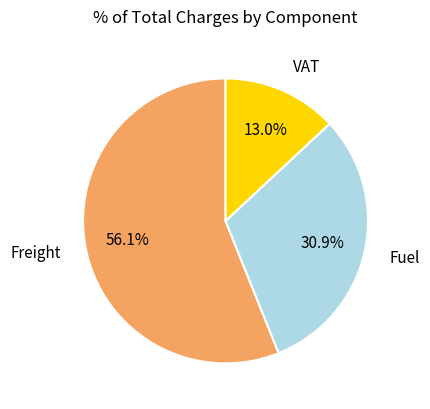

To the nearest percent, what portion does VAT represent?

13%